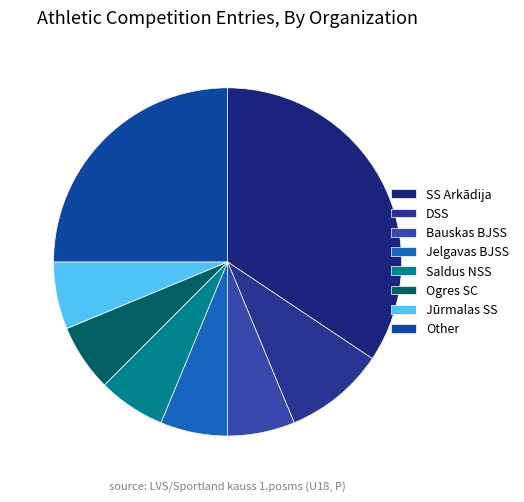

Count the number of slices in the pie.

8